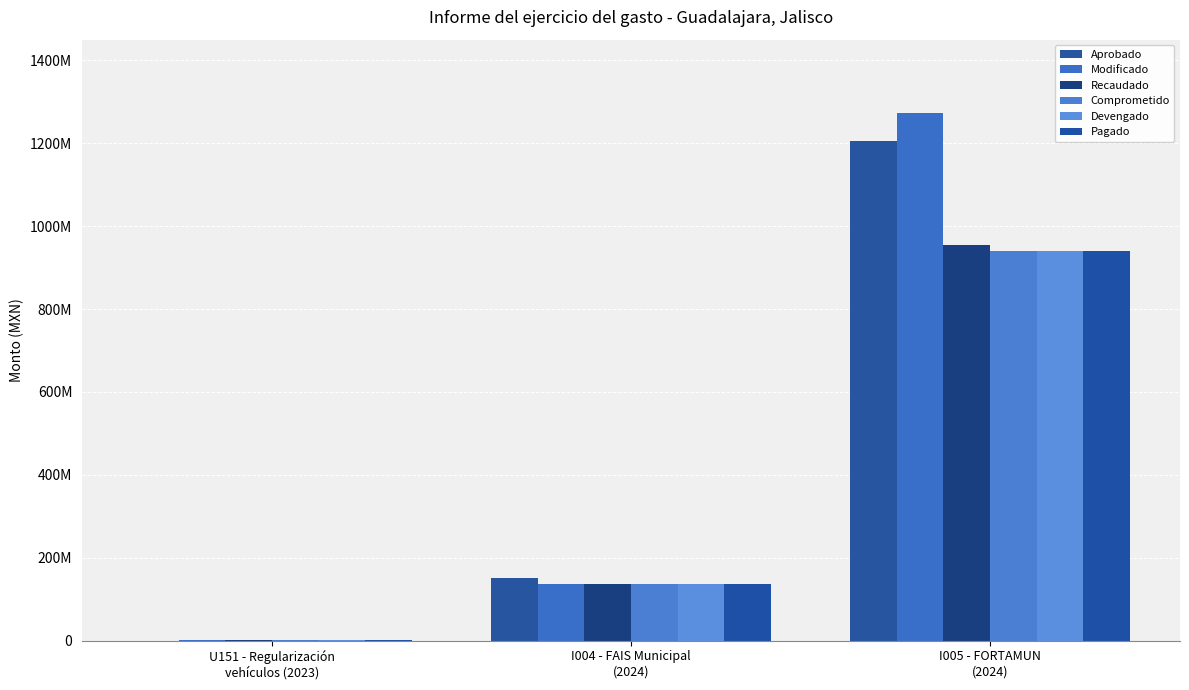

Are the bars horizontal?

No